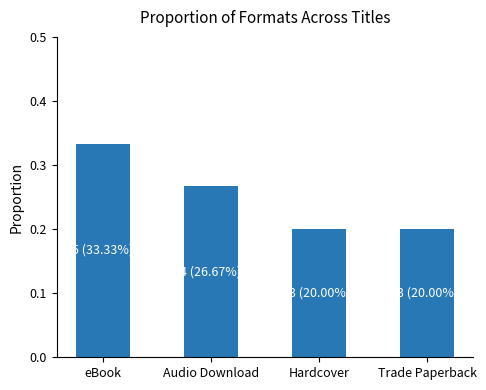

Between eBook and Audio Download, which is larger?

eBook